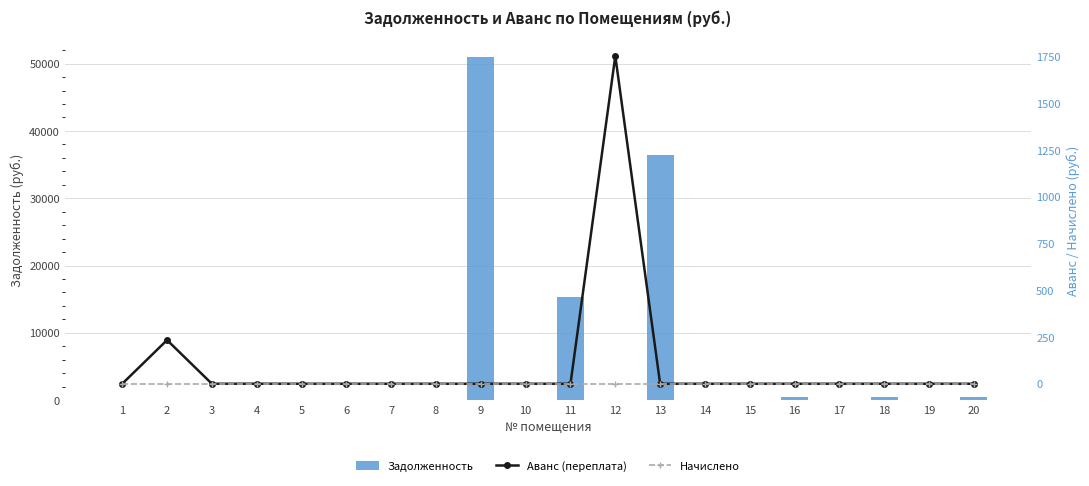

Is the value of Аванс (переплата) at 20 greater than the value of Начислено at 3?

No